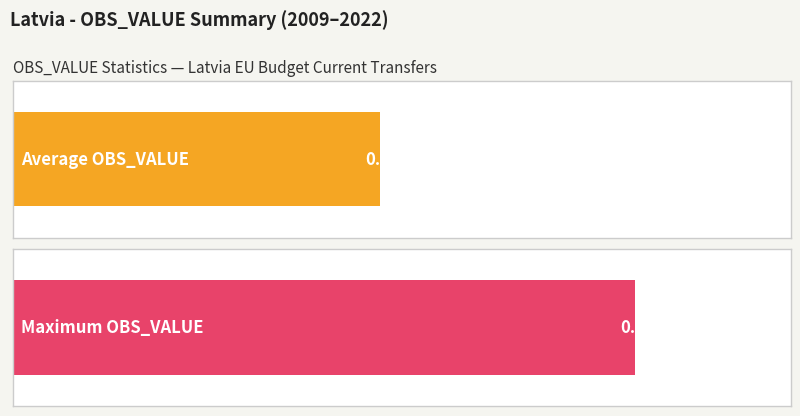

The value at 2012 is 0.1. True or false?

False